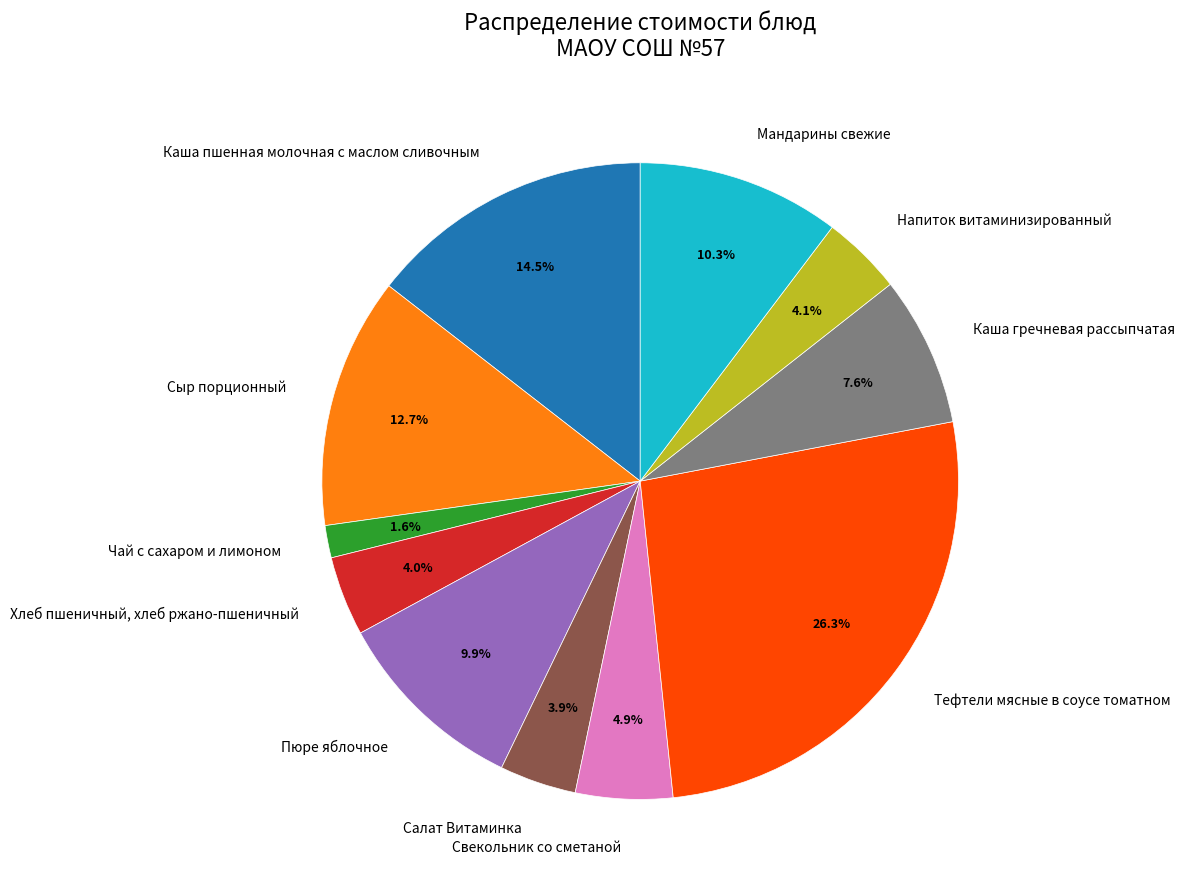

To the nearest percent, what is the average slice percentage?

9%